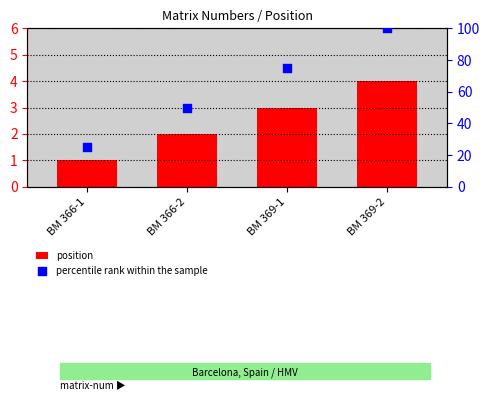

Is the value of position at BM 366-2 greater than the value of percentile rank within the sample at BM 366-2?

No